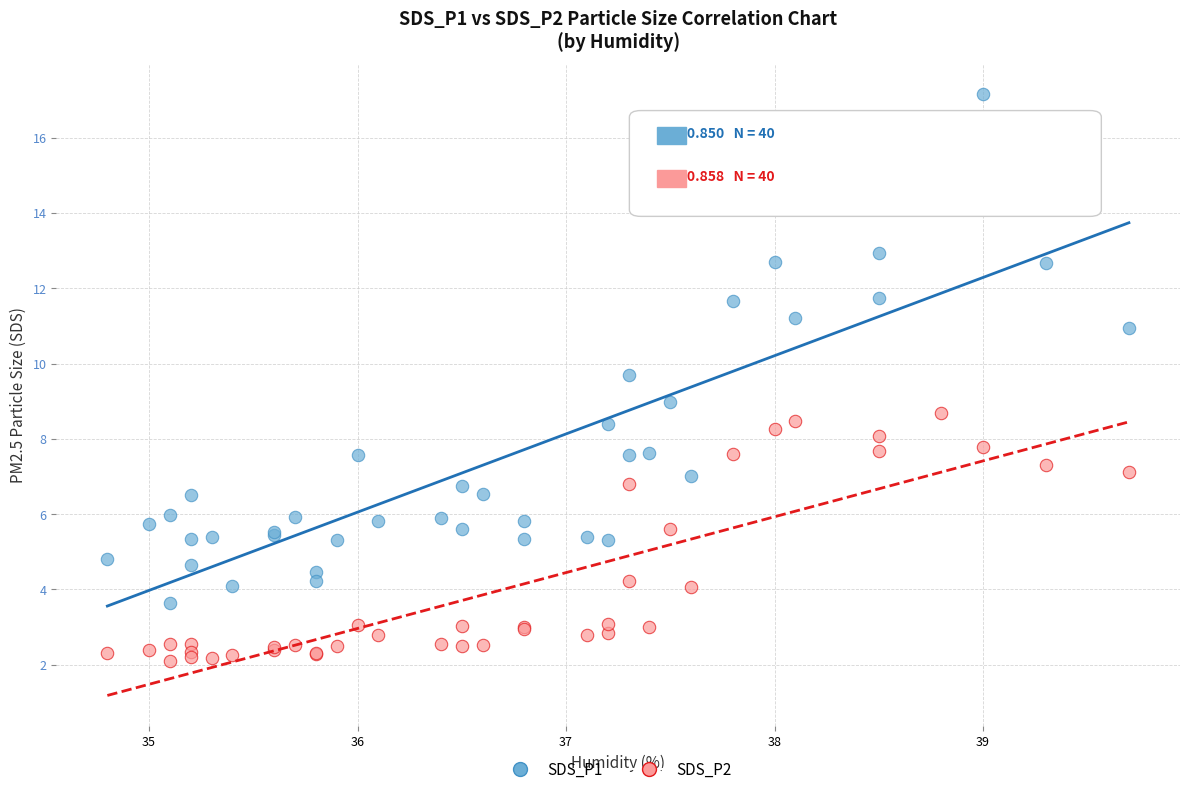

What are all the series names shown in the legend?

SDS_P1, SDS_P2